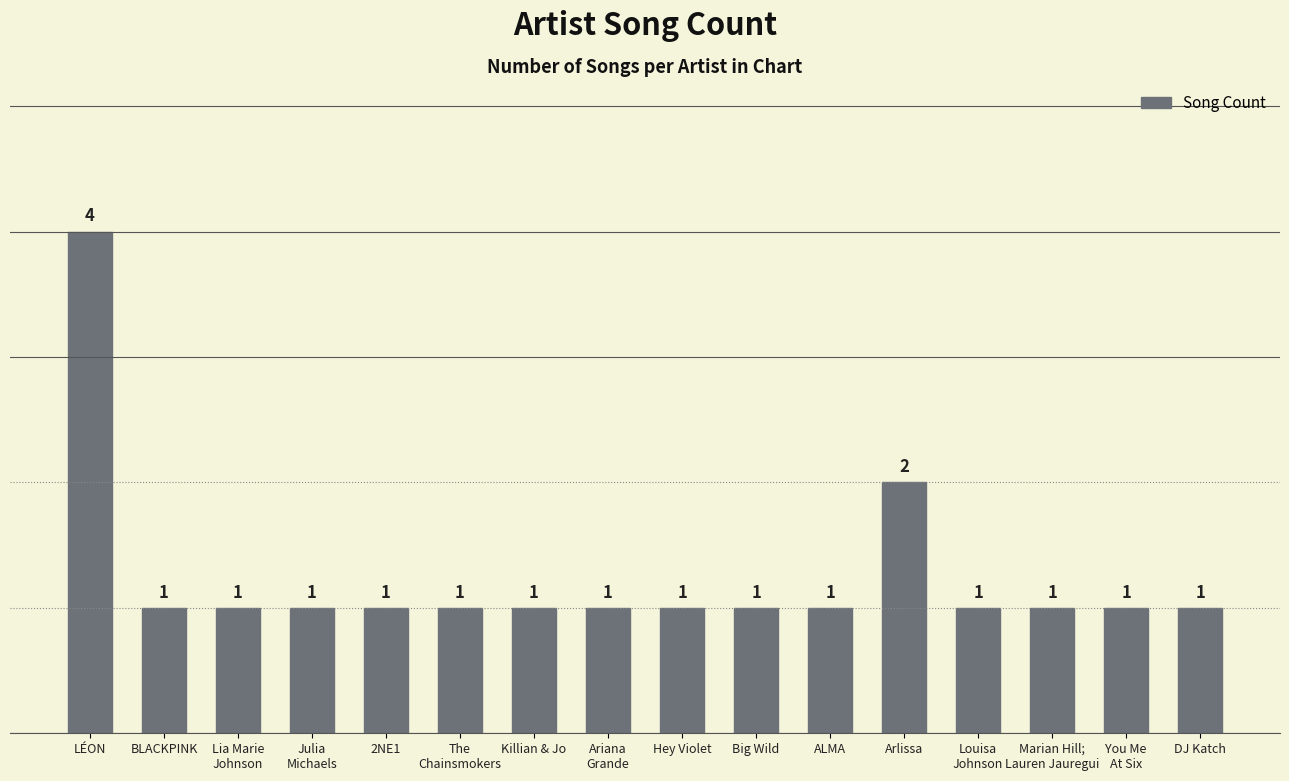

What is the ratio of the value at You Me
At Six to the value at Ariana
Grande?

1.0